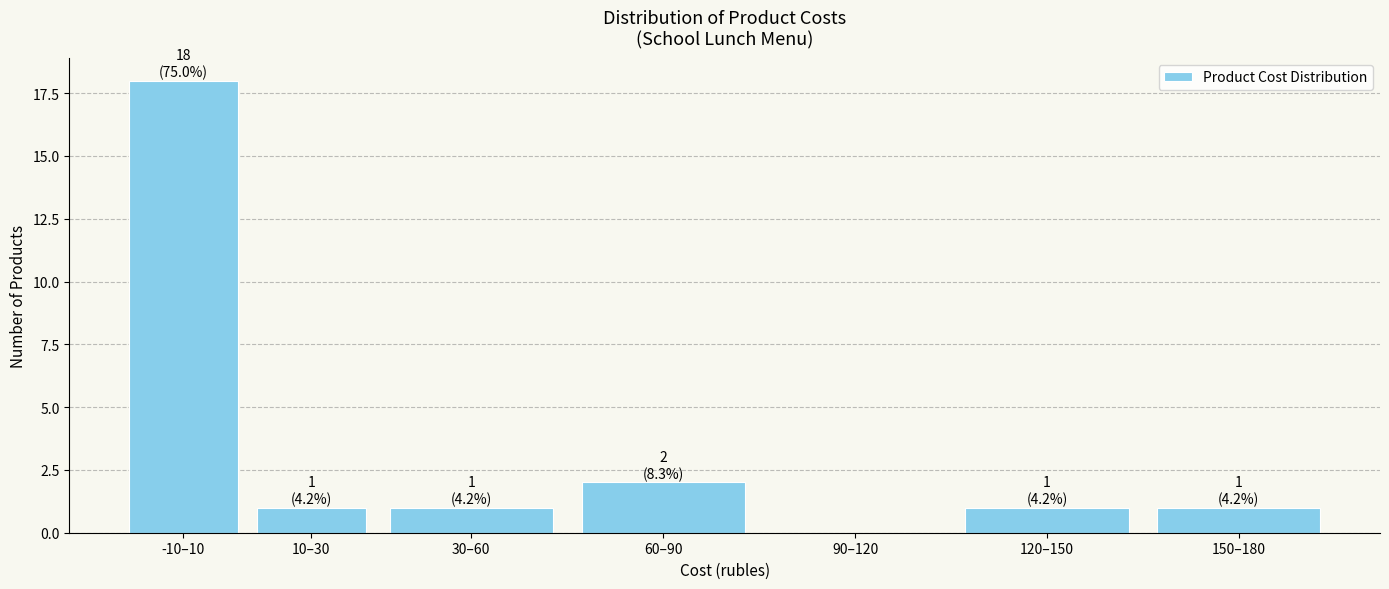

Reading left to right, list all the values displayed in this chart.

-10–10=18	10–30=1	30–60=1	60–90=2	90–120=0	120–150=1	150–180=1